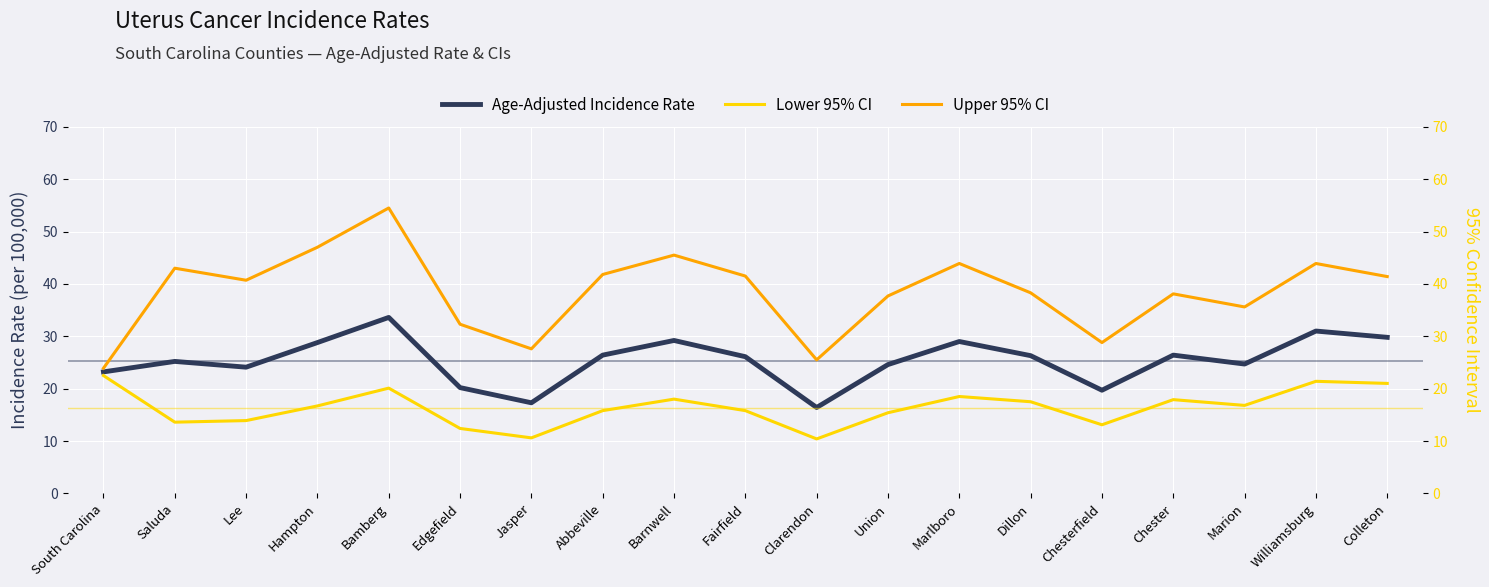

What is the spread (max minus min) of values at Williamsburg?

22.5